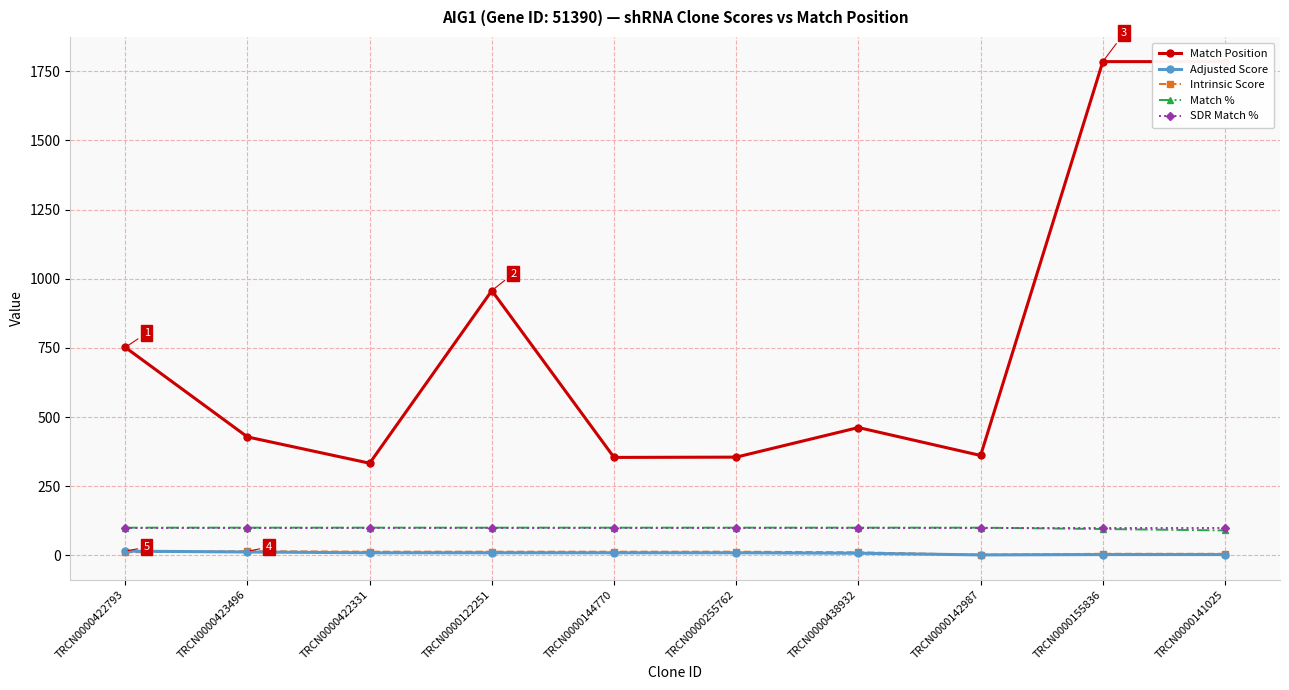

What are all the series names shown in the legend?

Match Position, Adjusted Score, Intrinsic Score, Match %, SDR Match %